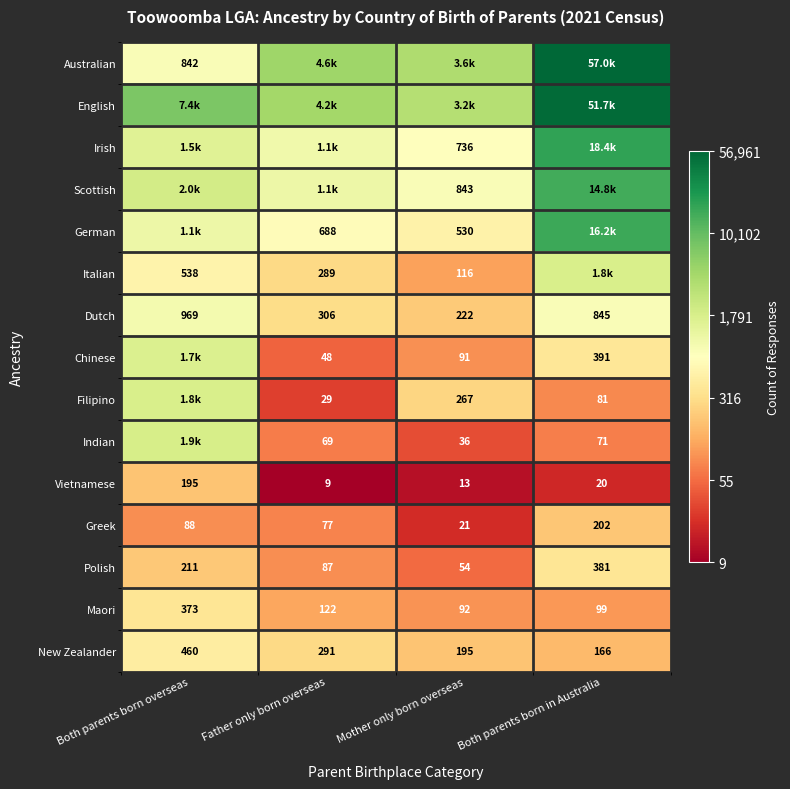

Which category has the lowest value across all series?

Father only born overseas